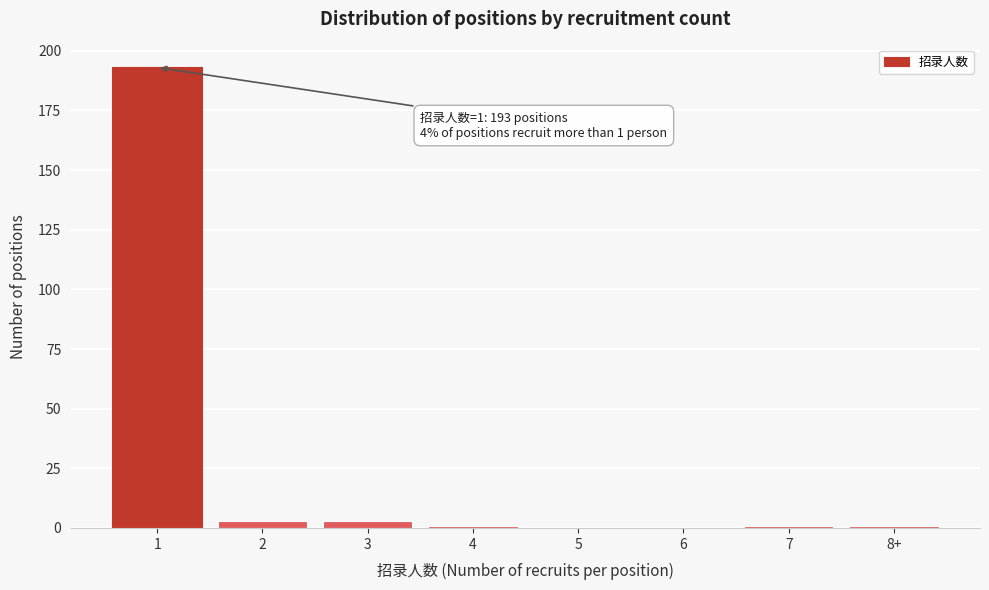

Reading right to left, extract all data points from this chart.

8+=1	7=1	6=0	5=0	4=1	3=3	2=3	1=193